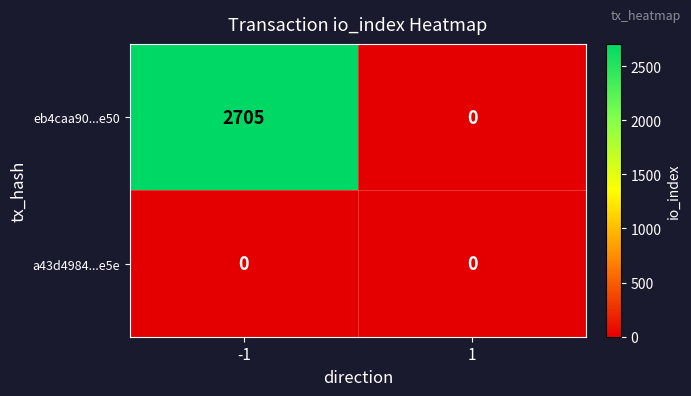

Reading left to right, extract all data points from this chart.

eb4caa90...e50: -1=2705	1=0
a43d4984...e5e: -1=0	1=0